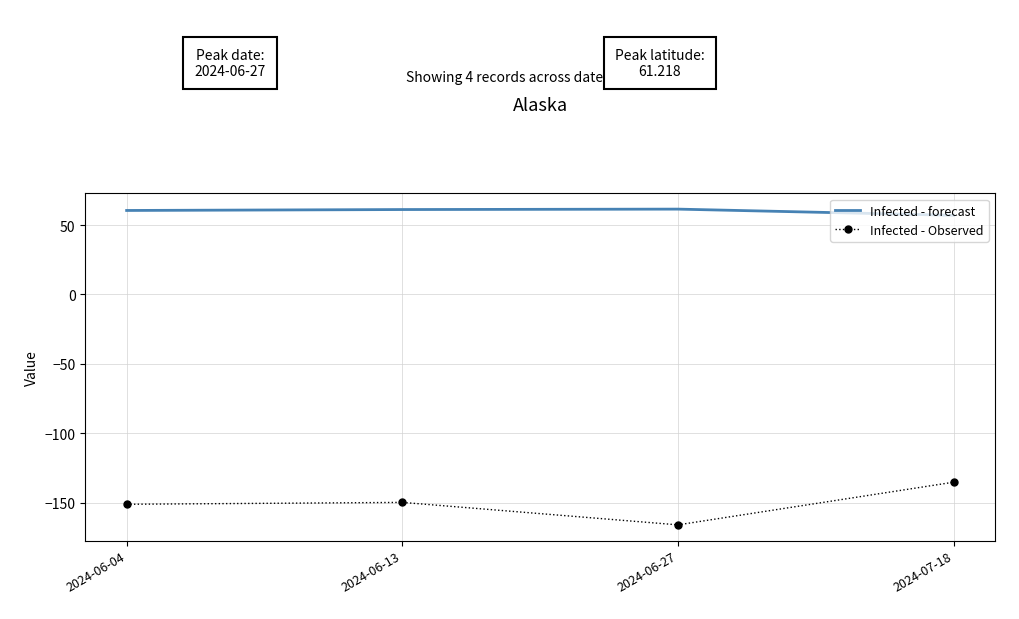

True or false: Infected - forecast has a value of 61.2 at 2024-06-13.

True